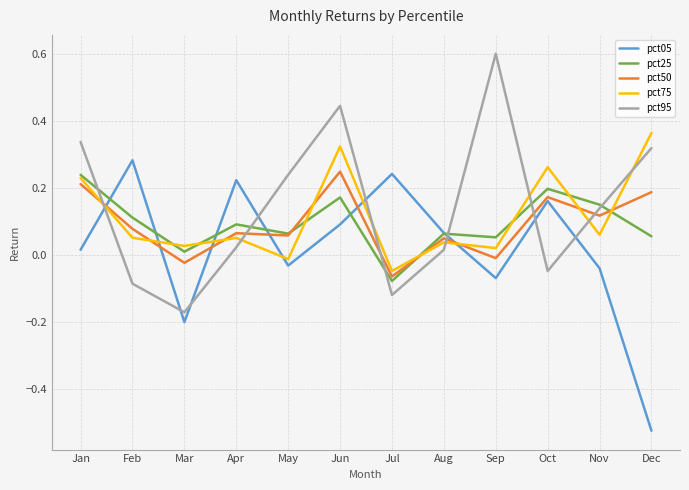

Where is the first local minimum for pct05?

Mar